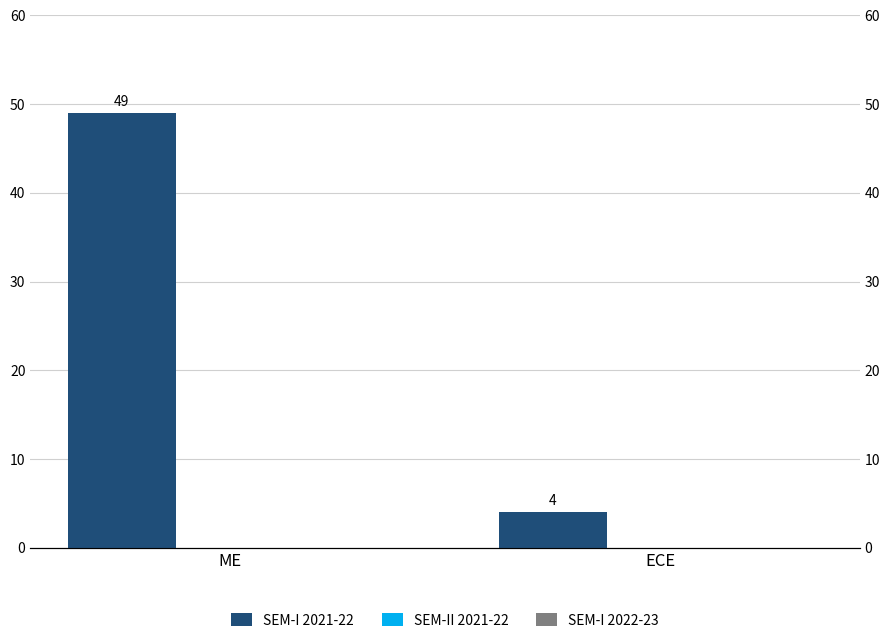

At which category is the sum across all series the highest?

ME